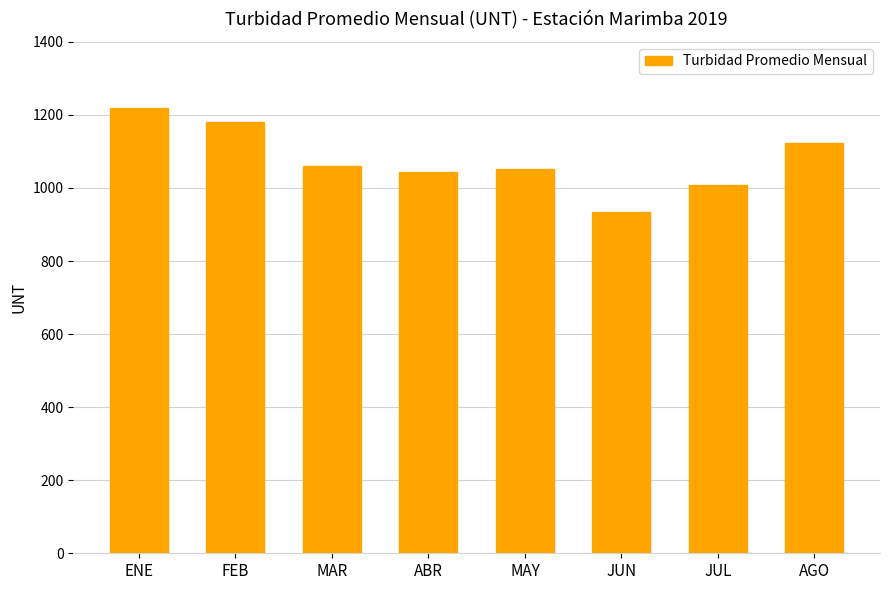

What is the sum of all values?

8615.0